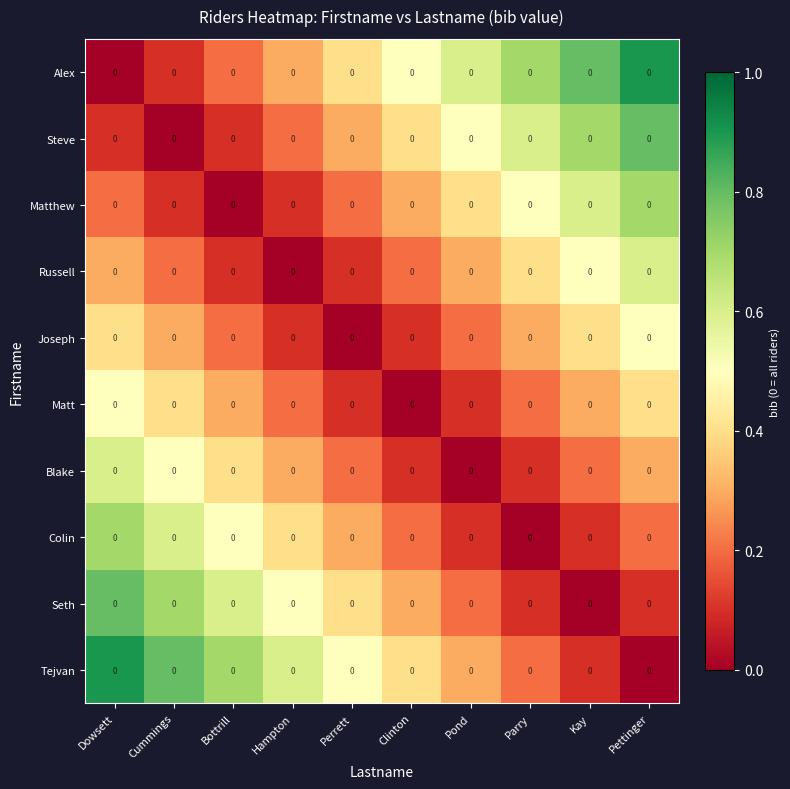

Reading left to right, extract all data points from this chart.

Alex: Dowsett=0.0	Cummings=0.0	Bottrill=0.0	Hampton=0.0	Perrett=0.0	Clinton=0.0	Pond=0.0	Parry=0.0	Kay=0.0	Pettinger=0.0
Steve: Dowsett=0.0	Cummings=0.0	Bottrill=0.0	Hampton=0.0	Perrett=0.0	Clinton=0.0	Pond=0.0	Parry=0.0	Kay=0.0	Pettinger=0.0
Matthew: Dowsett=0.0	Cummings=0.0	Bottrill=0.0	Hampton=0.0	Perrett=0.0	Clinton=0.0	Pond=0.0	Parry=0.0	Kay=0.0	Pettinger=0.0
Russell: Dowsett=0.0	Cummings=0.0	Bottrill=0.0	Hampton=0.0	Perrett=0.0	Clinton=0.0	Pond=0.0	Parry=0.0	Kay=0.0	Pettinger=0.0
Joseph: Dowsett=0.0	Cummings=0.0	Bottrill=0.0	Hampton=0.0	Perrett=0.0	Clinton=0.0	Pond=0.0	Parry=0.0	Kay=0.0	Pettinger=0.0
Matt: Dowsett=0.0	Cummings=0.0	Bottrill=0.0	Hampton=0.0	Perrett=0.0	Clinton=0.0	Pond=0.0	Parry=0.0	Kay=0.0	Pettinger=0.0
Blake: Dowsett=0.0	Cummings=0.0	Bottrill=0.0	Hampton=0.0	Perrett=0.0	Clinton=0.0	Pond=0.0	Parry=0.0	Kay=0.0	Pettinger=0.0
Colin: Dowsett=0.0	Cummings=0.0	Bottrill=0.0	Hampton=0.0	Perrett=0.0	Clinton=0.0	Pond=0.0	Parry=0.0	Kay=0.0	Pettinger=0.0
Seth: Dowsett=0.0	Cummings=0.0	Bottrill=0.0	Hampton=0.0	Perrett=0.0	Clinton=0.0	Pond=0.0	Parry=0.0	Kay=0.0	Pettinger=0.0
Tejvan: Dowsett=0.0	Cummings=0.0	Bottrill=0.0	Hampton=0.0	Perrett=0.0	Clinton=0.0	Pond=0.0	Parry=0.0	Kay=0.0	Pettinger=0.0